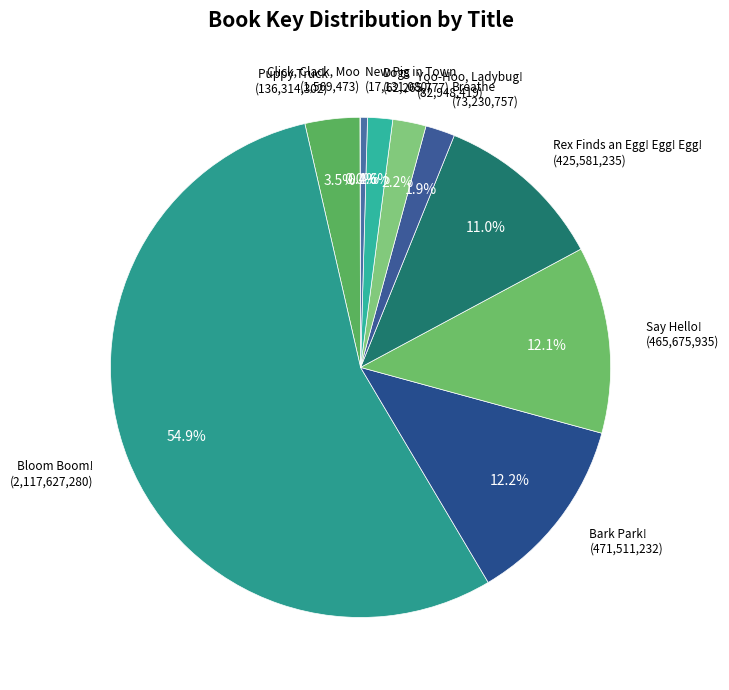

What percentage is the Rex Finds an Egg! Egg! Egg! slice, to the nearest percent?

11%